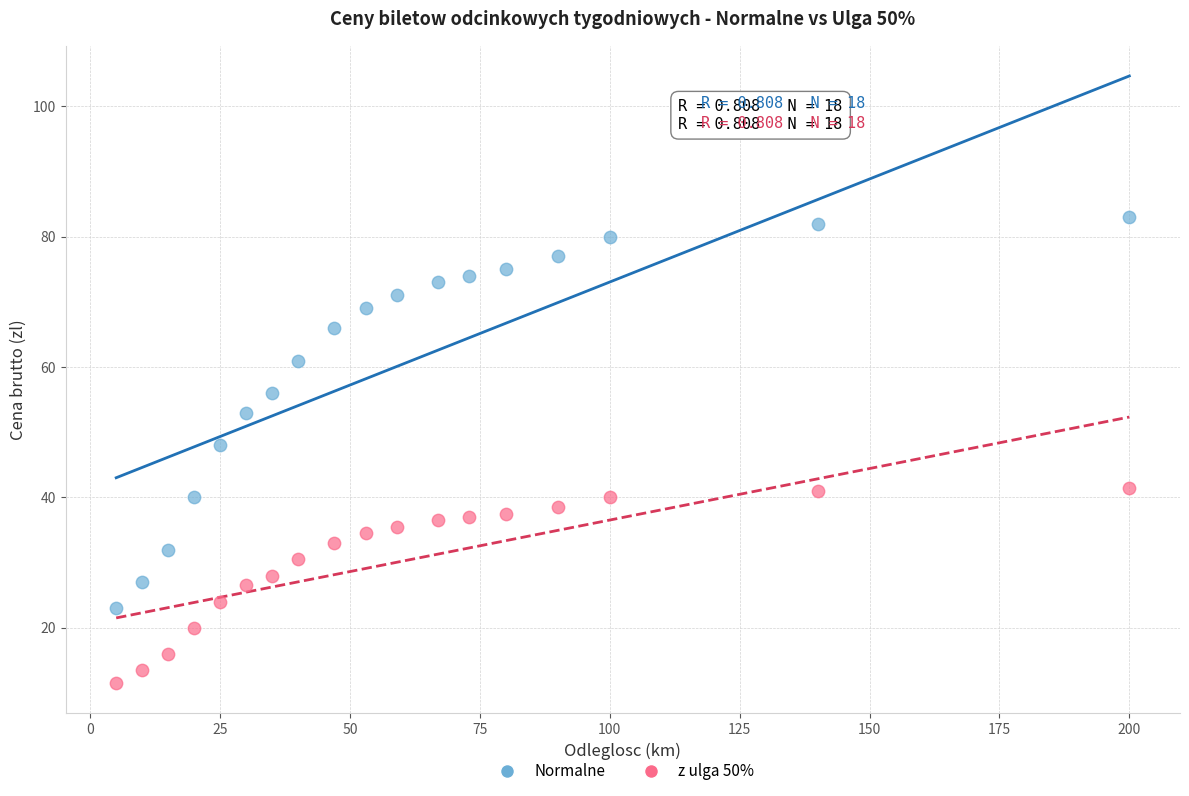

Which series has the widest spread of Y values?

Normalne